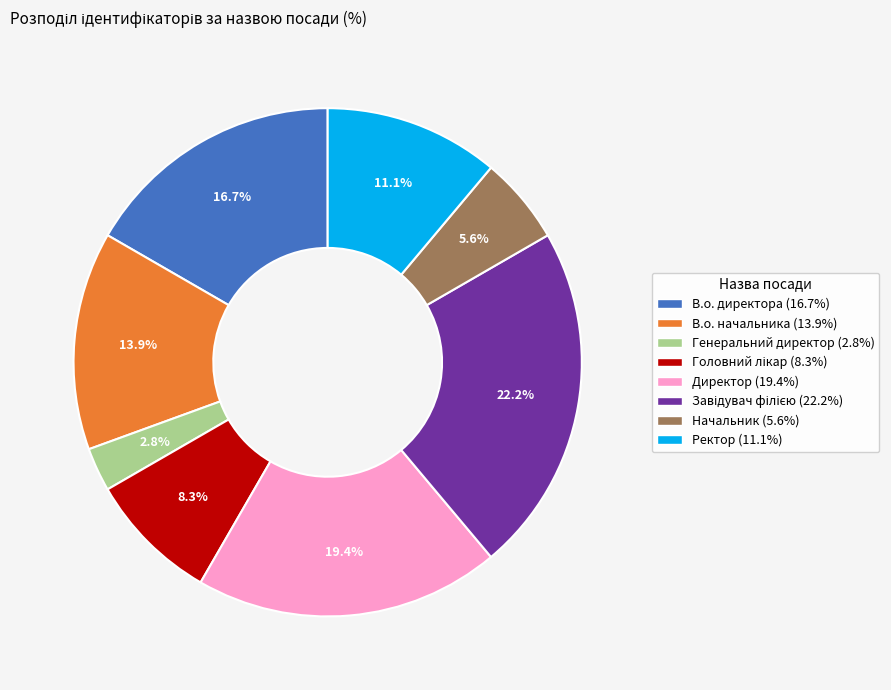

Does any single category account for the majority?

No